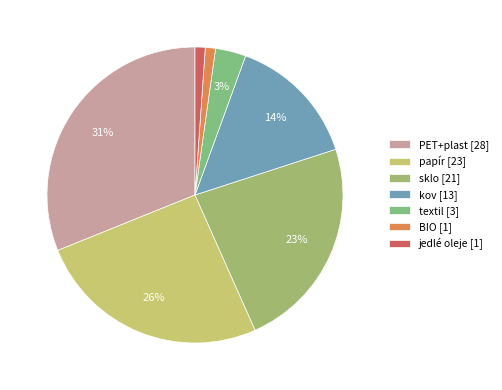

Is the sum of sklo and papír greater than half?

No